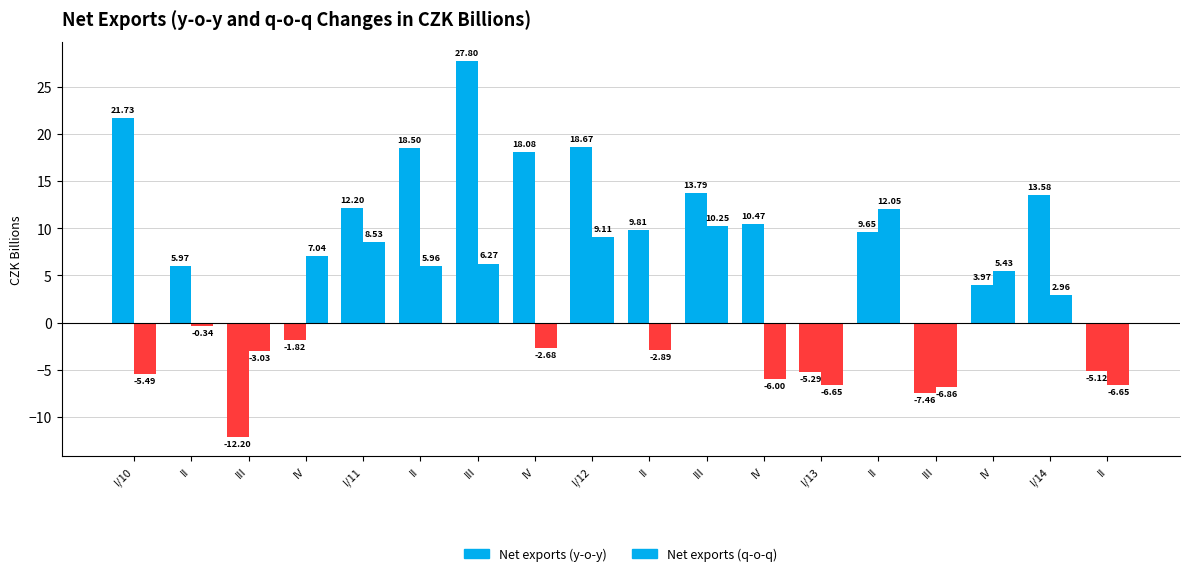

Reading right to left, list all the values displayed in this chart.

Net exports (y-o-y): -5.1	13.6	4.0	-7.5	9.7	-5.3	10.5	13.8	9.8	18.7	18.1	27.8	18.5	12.2	-1.8	-12.2	6.0	21.7
Net exports (q-o-q): -6.7	3.0	5.4	-6.9	12.1	-6.7	-6.0	10.3	-2.9	9.1	-2.7	6.3	6.0	8.5	7.0	-3.0	-0.3	-5.5